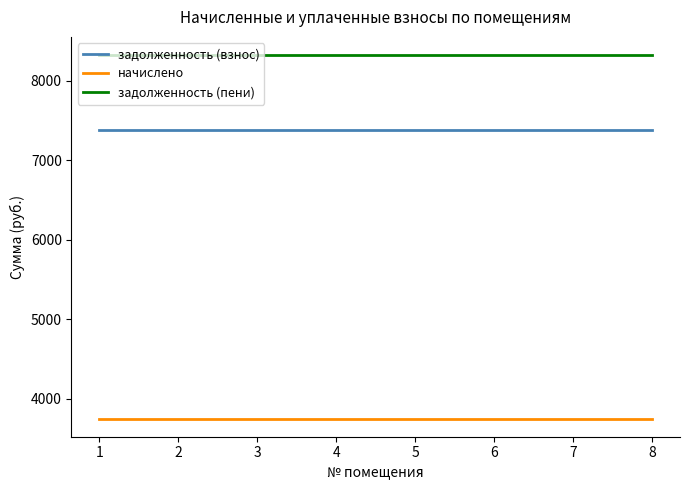

Reading right to left, list all the values displayed in this chart.

задолженность (взнос): 7386.9	7386.9	7386.9	7386.9	7386.9	7386.9	7386.9	7386.9
начислено: 3753.4	3753.4	3753.4	3753.4	3753.4	3753.4	3753.4	3753.4
задолженность (пени): 8325.2	8325.2	8325.2	8325.2	8325.2	8325.2	8325.2	8325.2